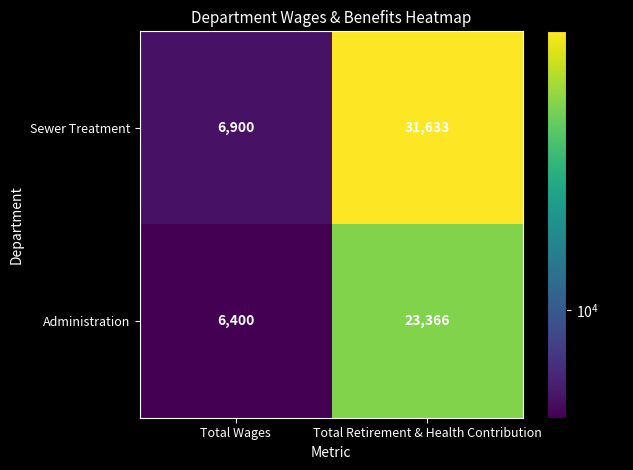

Reading right to left, what are all the values shown in this chart?

Sewer Treatment: Total Retirement & Health Contribution=31633	Total Wages=6900
Administration: Total Retirement & Health Contribution=23366	Total Wages=6400